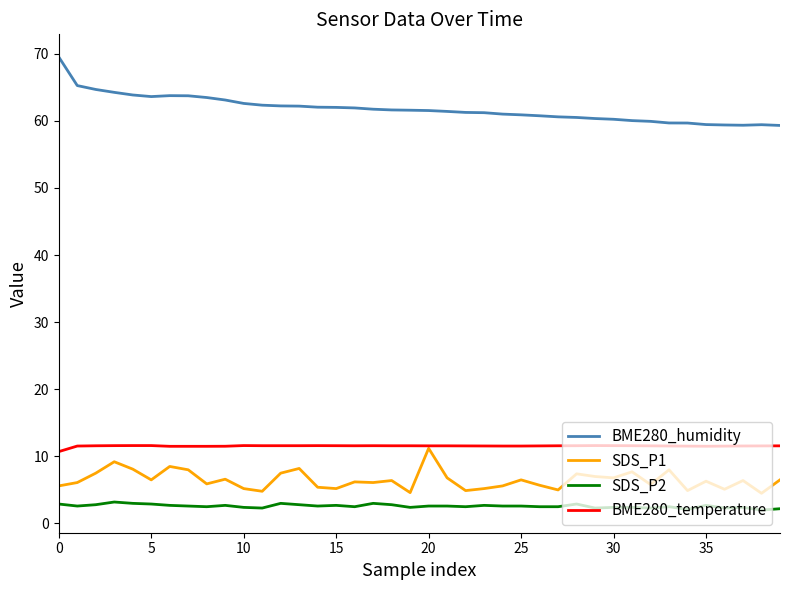

What is the minimum value shown in the chart?

2.0